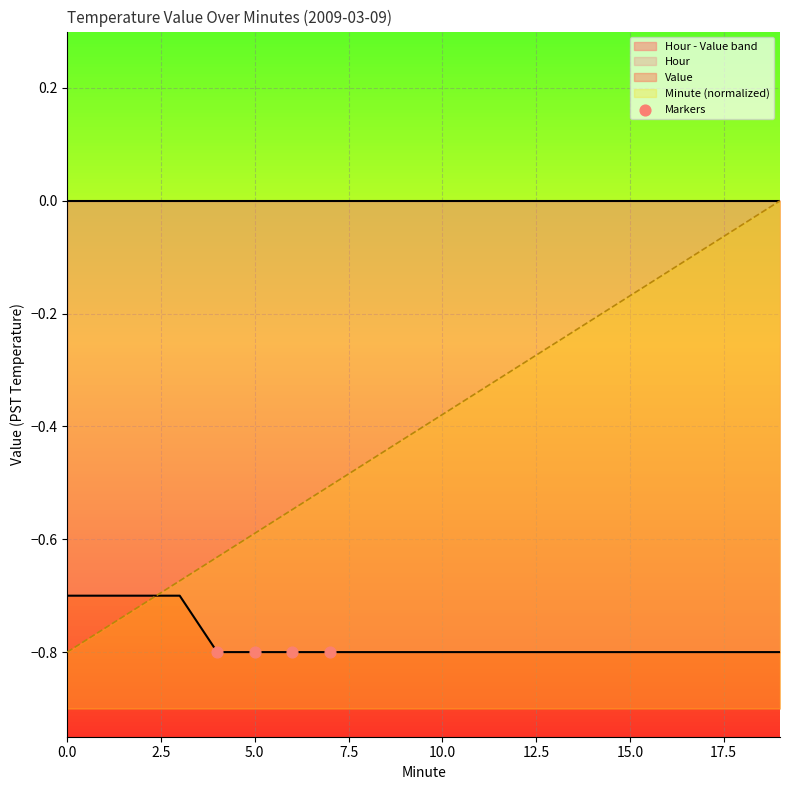

Which series contains the lowest Y value?

Minute